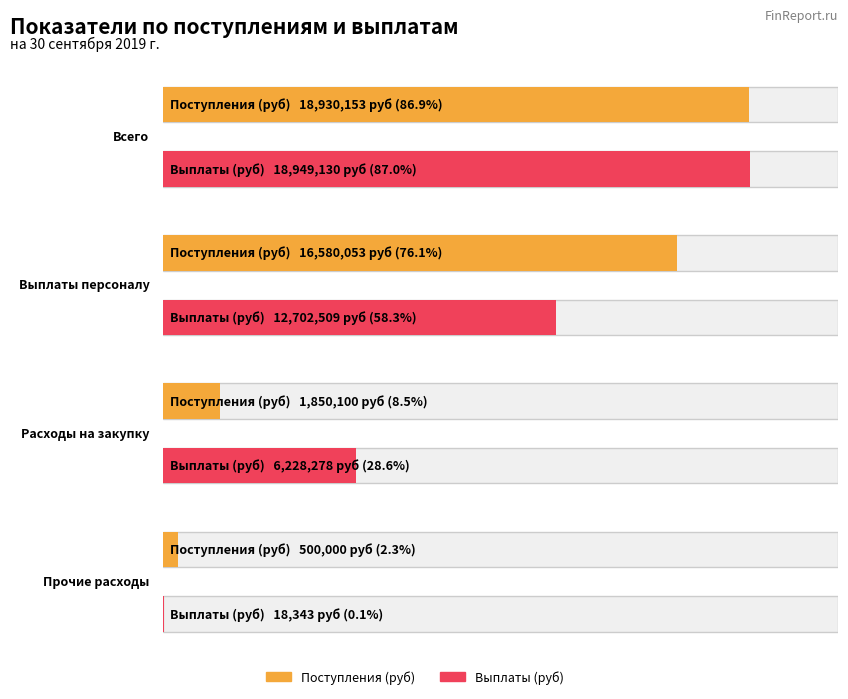

What position from the left is Расходы на закупку?

3